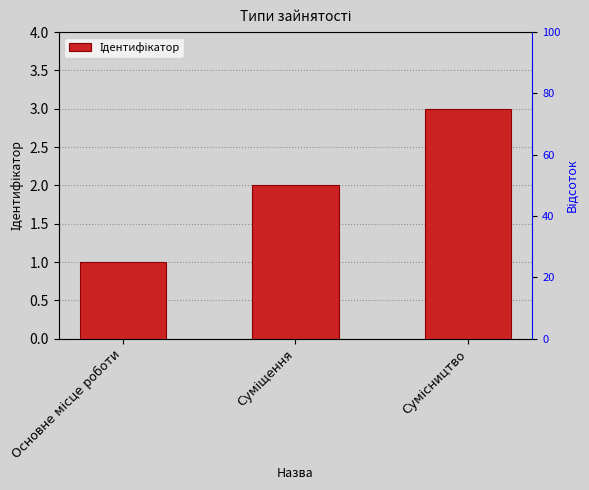

The value at Основне місце роботи is 1. True or false?

True